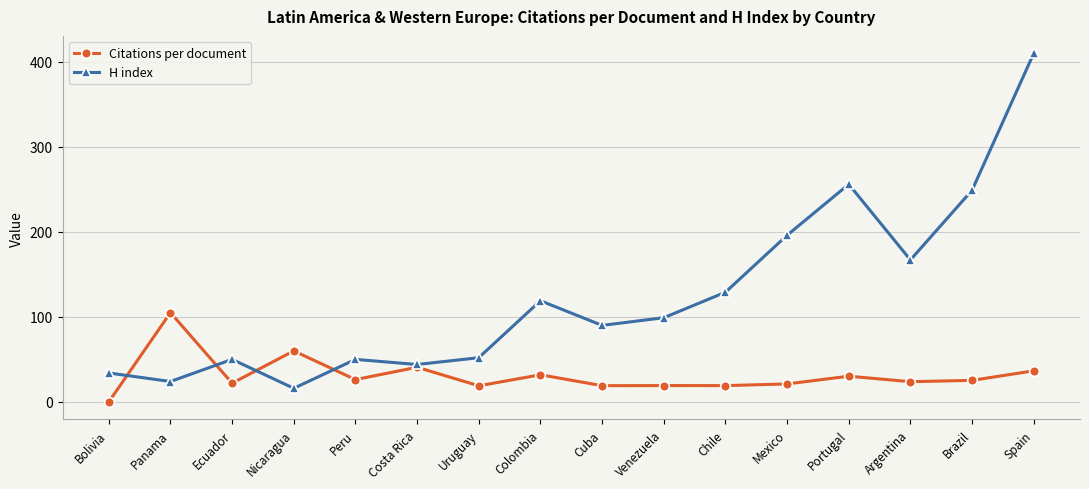

At which category does Citations per document reach its first local peak?

Panama